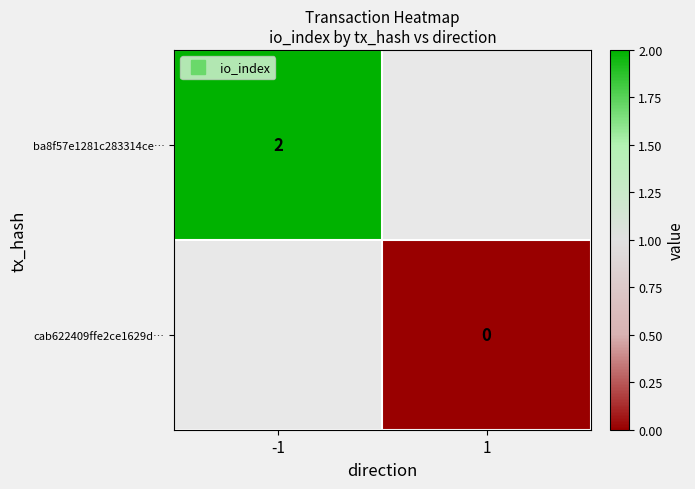

Is the value of ba8f57e1281c283314ce… at -1 greater than the value of cab622409ffe2ce1629d… at -1?

No